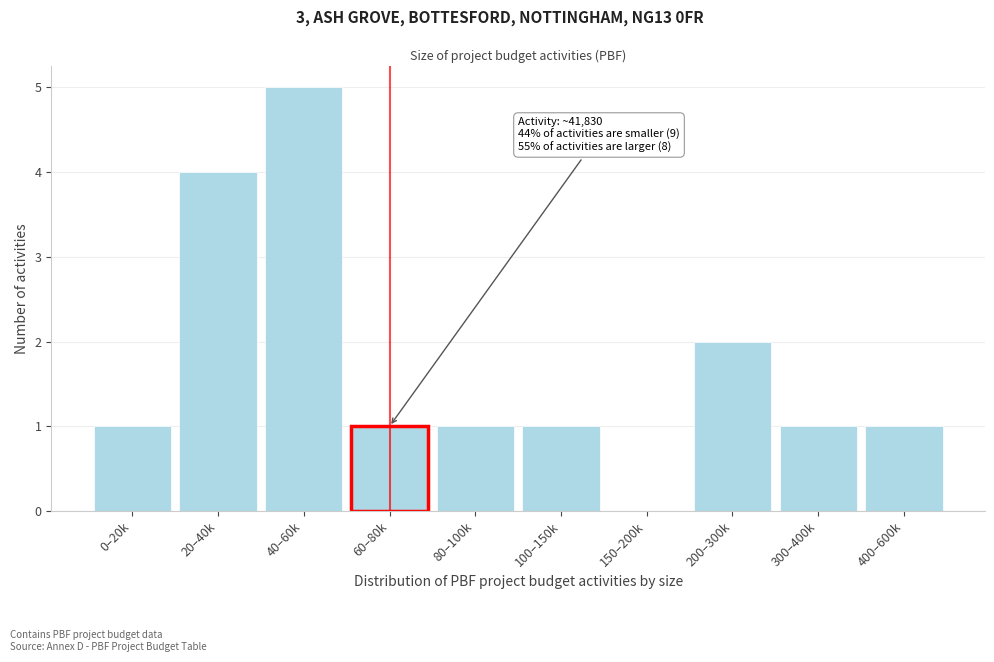

Reading left to right, transcribe all the data shown in this chart.

0–20k=1	20–40k=4	40–60k=5	60–80k=1	80–100k=1	100–150k=1	150–200k=0	200–300k=2	300–400k=1	400–600k=1